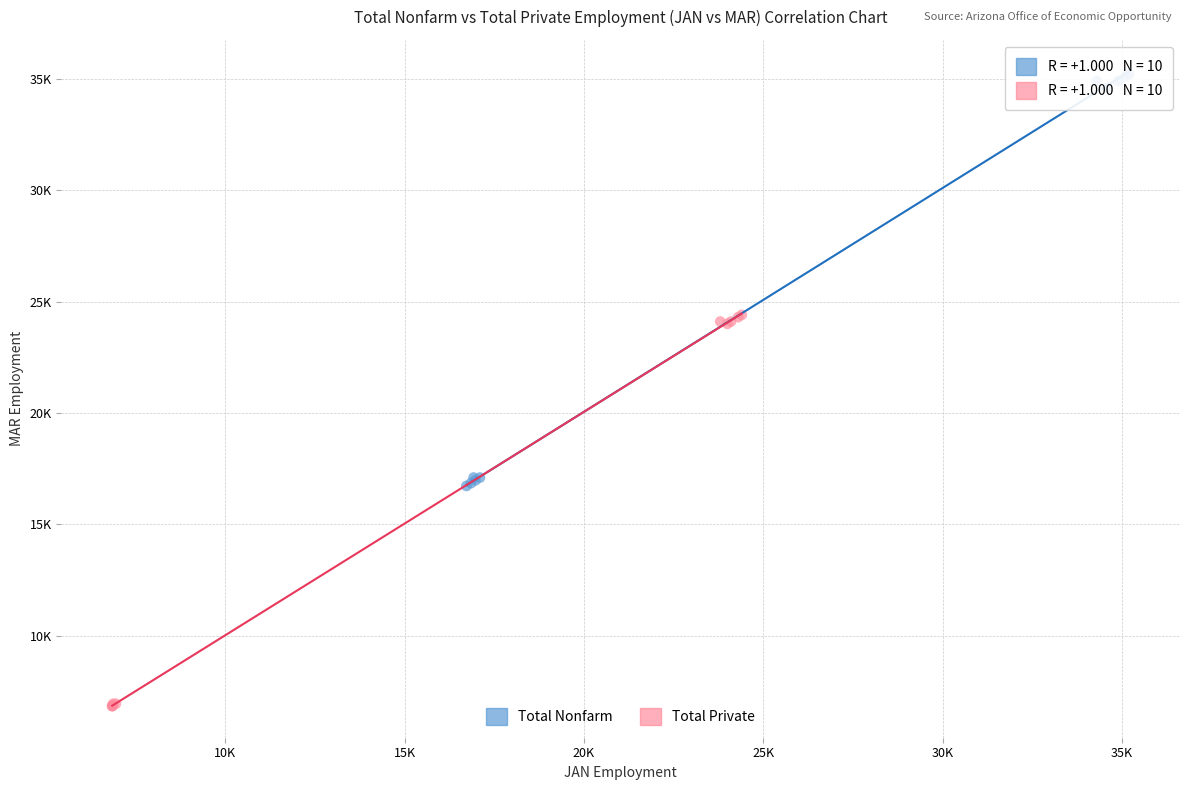

What are all the series names shown in the legend?

Total Nonfarm, Total Private